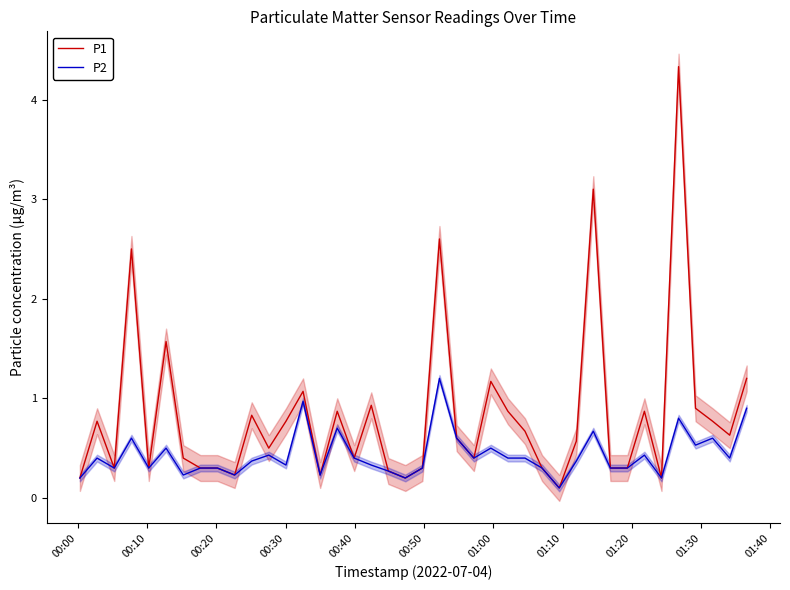

What is the maximum value for P1?

4.3